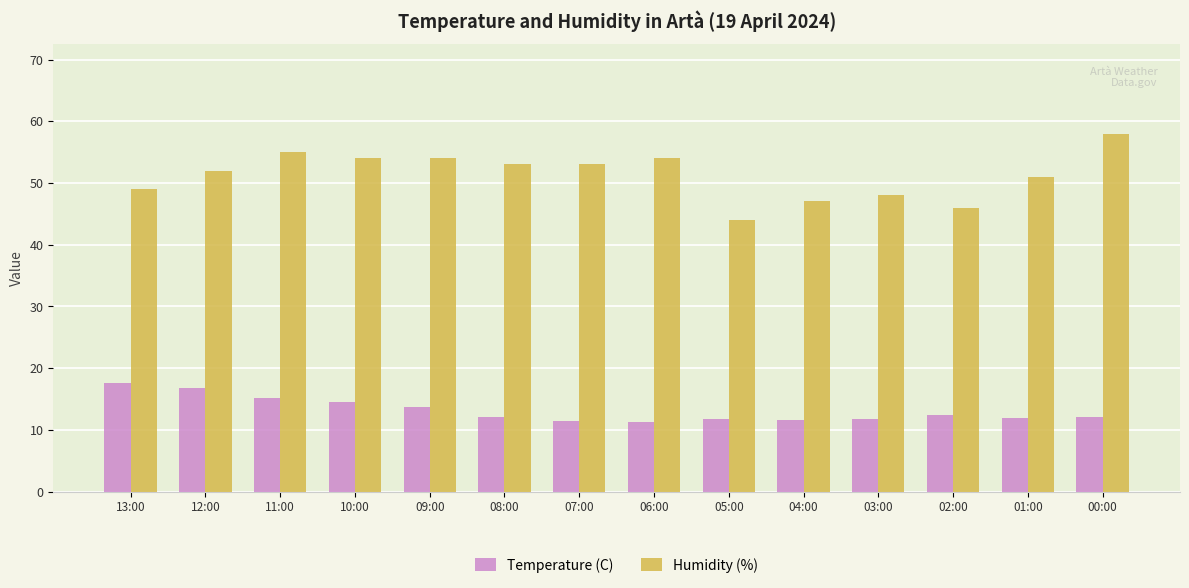

What position from the left is 11:00?

3